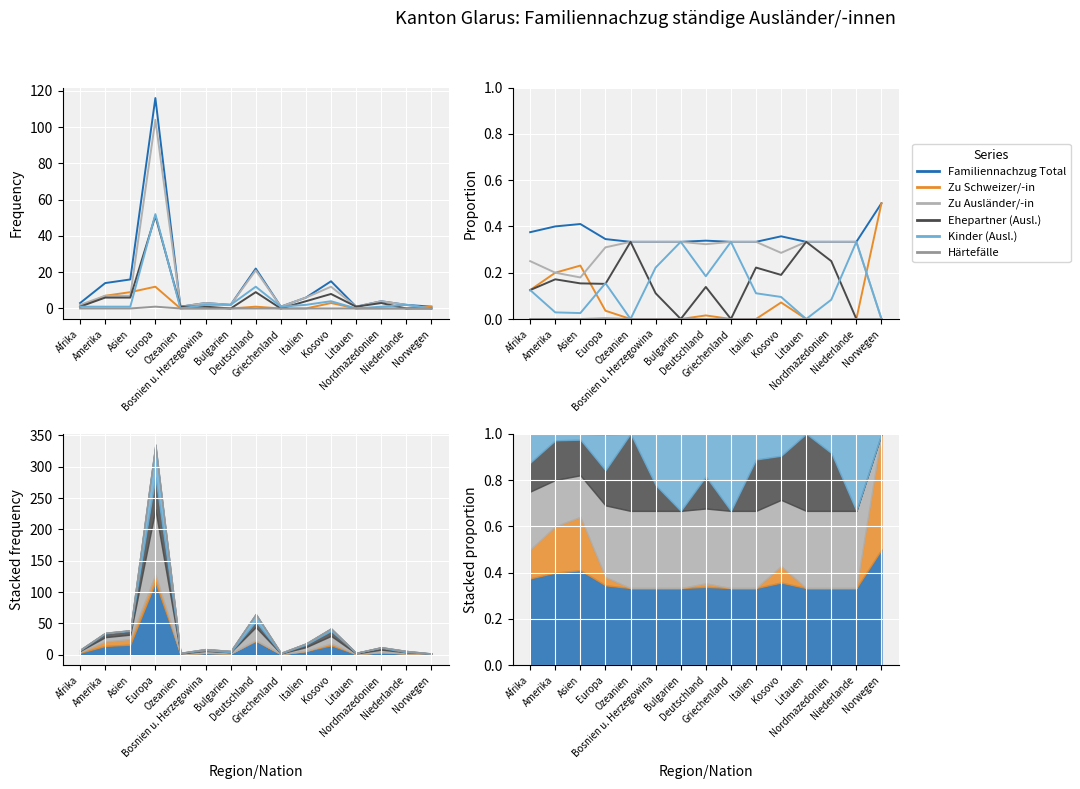

What is the difference between the maximum and second lowest values in the Zu Schweizer/-in series?

0.5